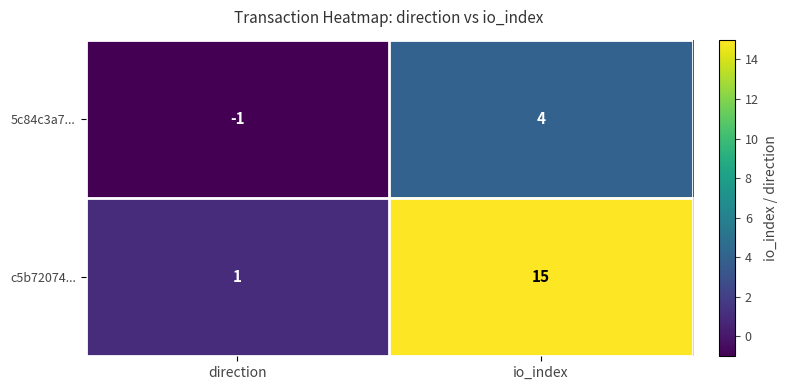

At direction, list the series in order from smallest to largest.

5c84c3a7..., c5b72074...